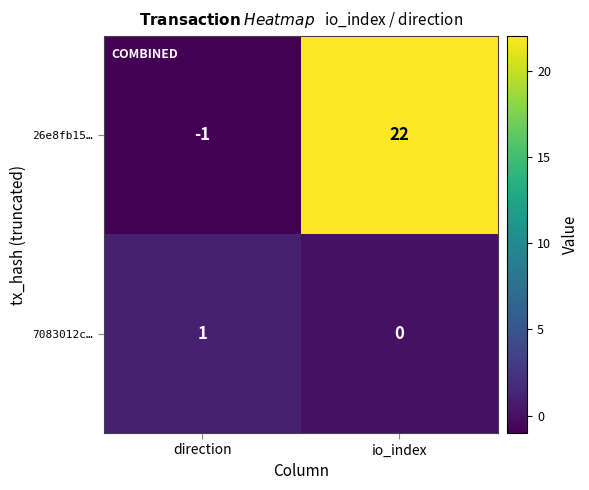

How many series are shown in this chart?

2